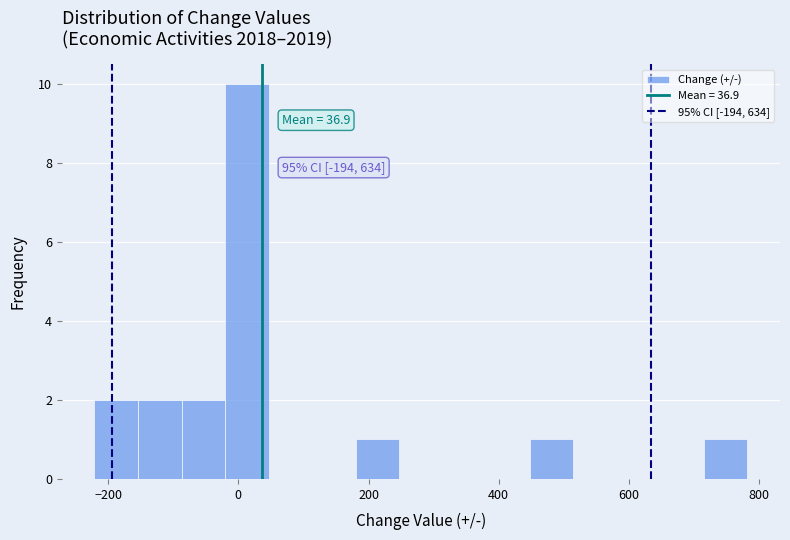

Read against the x-axis, roughly where is the centre of the tallest bar?

20